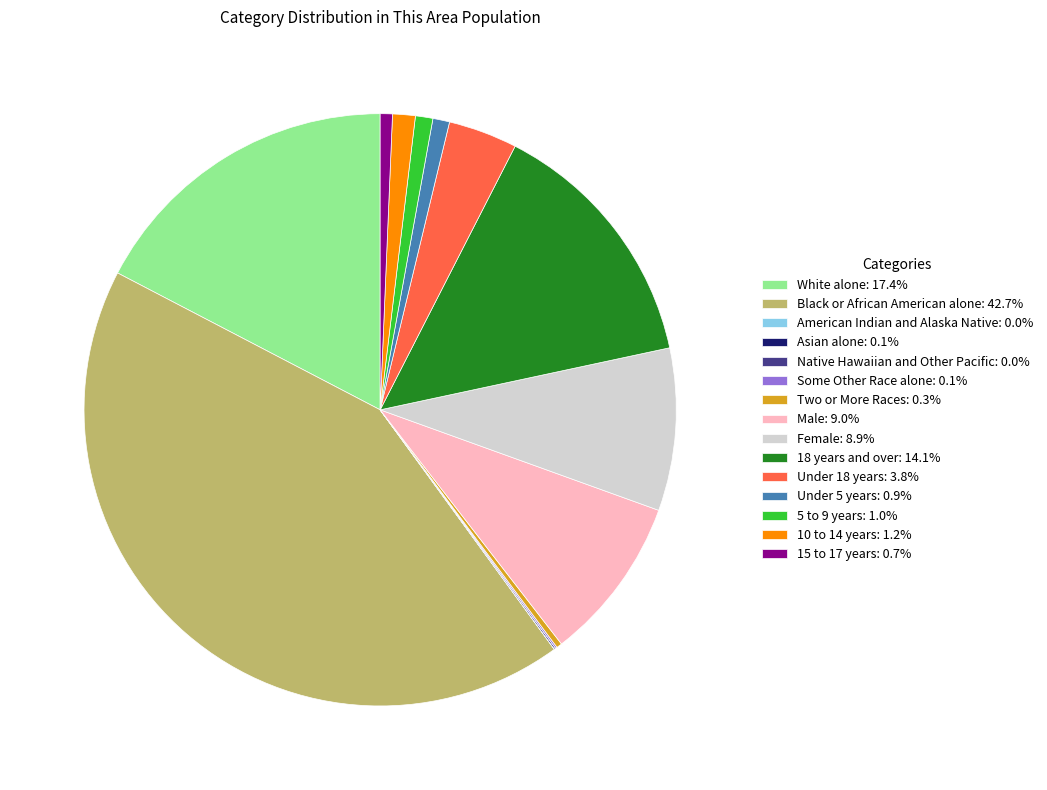

Combined, do White alone: 17.4% and Under 5 years: 0.9% account for over 50%?

No